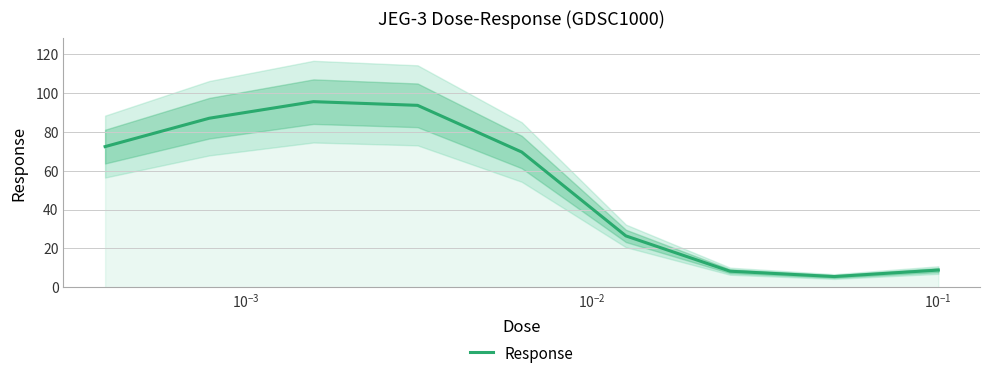

True or false: there are more than 1 points higher than both neighbors.

False